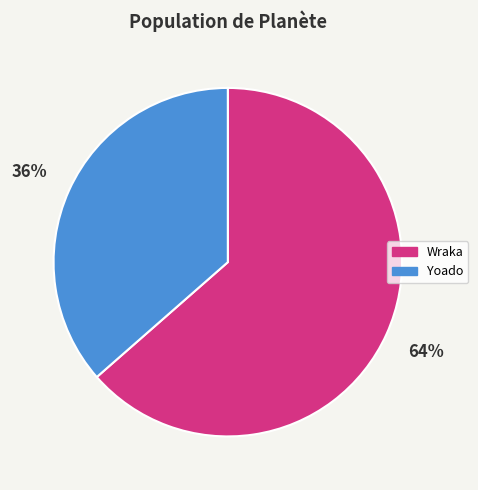

Which category has the smallest portion of the pie?

Yoado